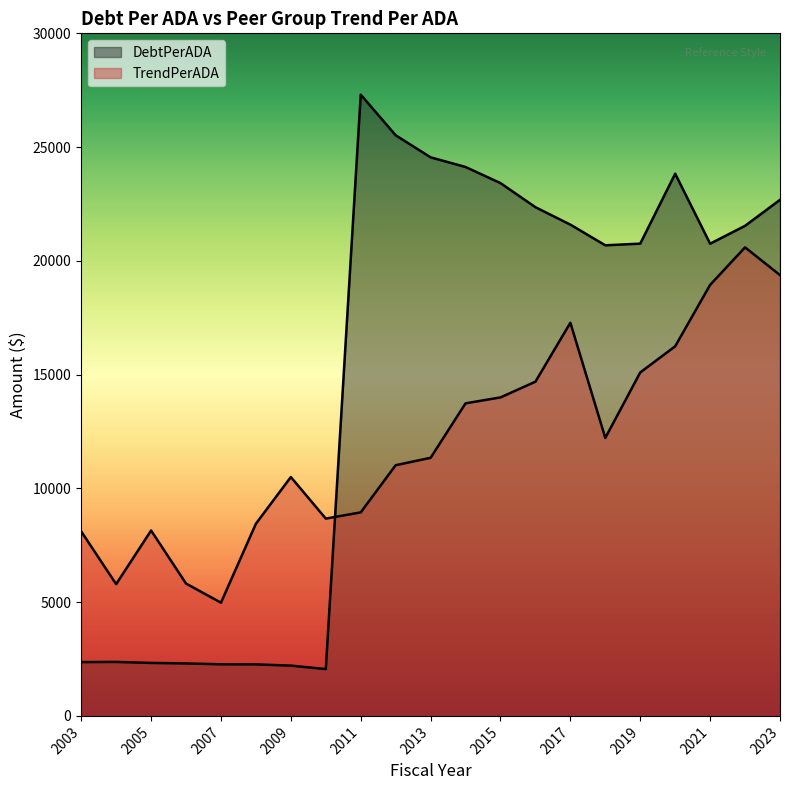

What is the total value across all series at 2012?

36537.1